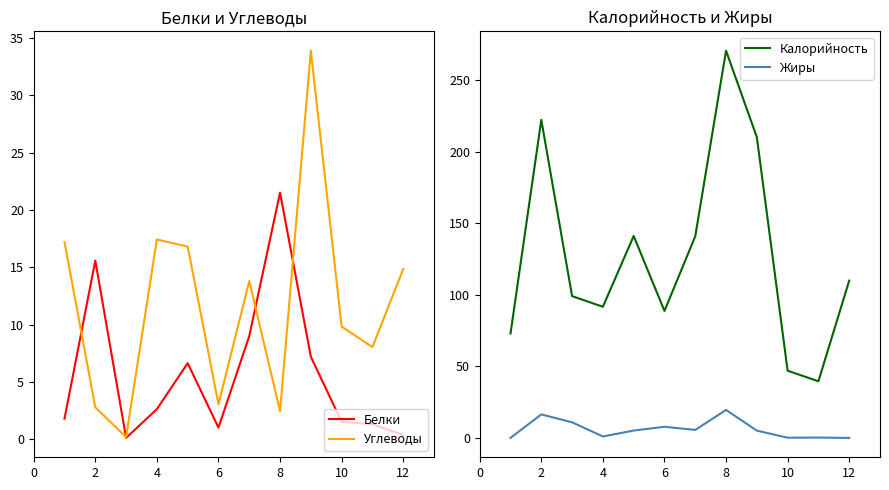

True or false: Белки and Калорийность intersect in this chart.

False